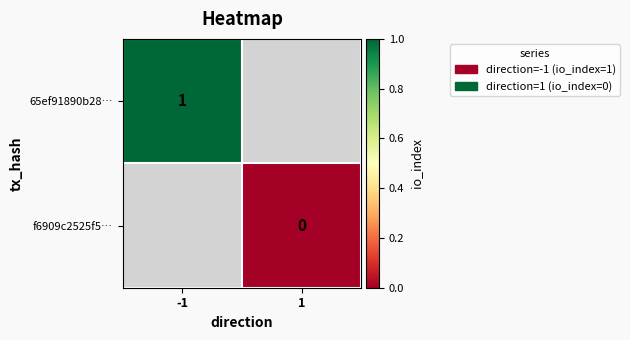

Is the value of f6909c2525f5… at 1 greater than the value of 65ef91890b28… at -1?

No